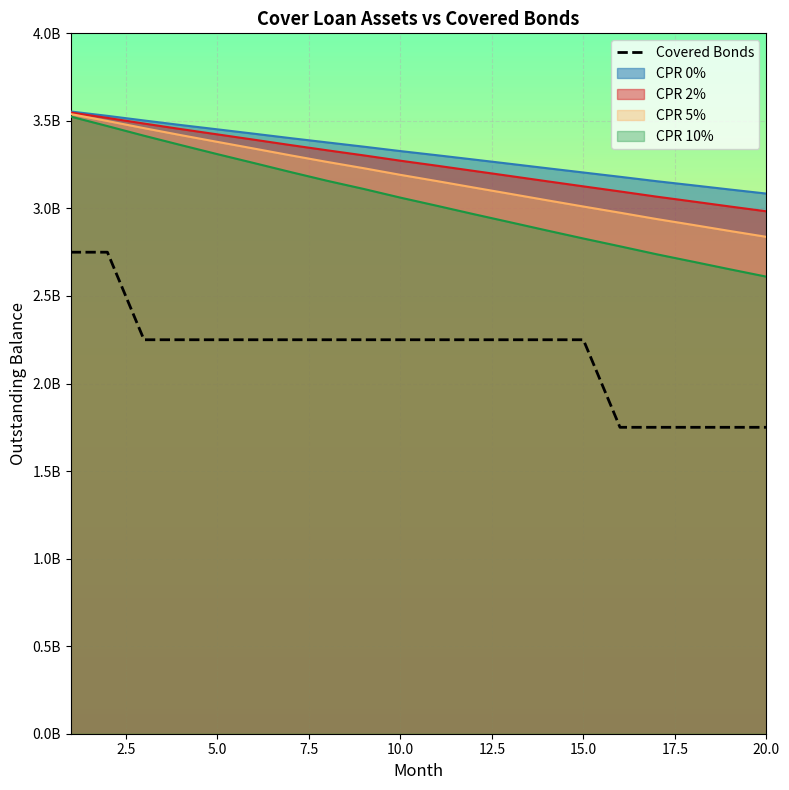

Reading left to right, extract all data points from this chart.

2750000000	2750000000	2250000000	2250000000	2250000000	2250000000	2250000000	2250000000	2250000000	2250000000	2250000000	2250000000	2250000000	2250000000	2250000000	1750000000	1750000000	1750000000	1750000000	1750000000